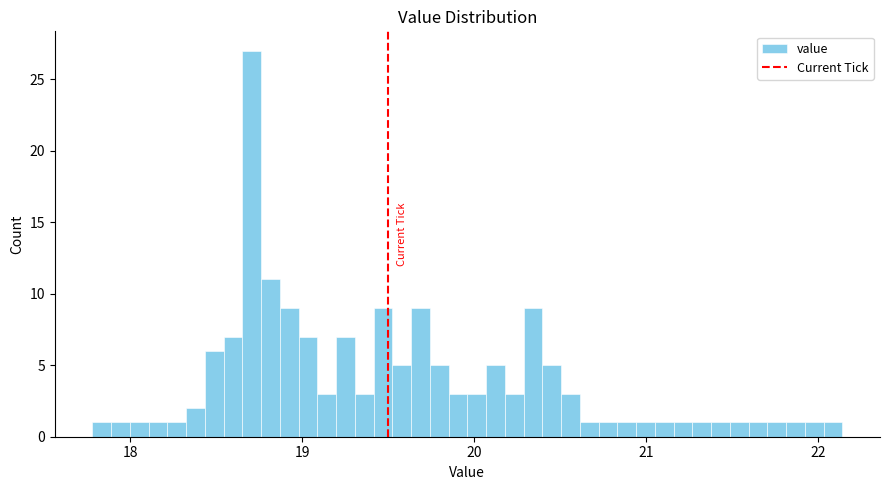

Around what value on the x-axis is the tallest bar? Give the approximate position of its centre, as read against the axis.

18.7